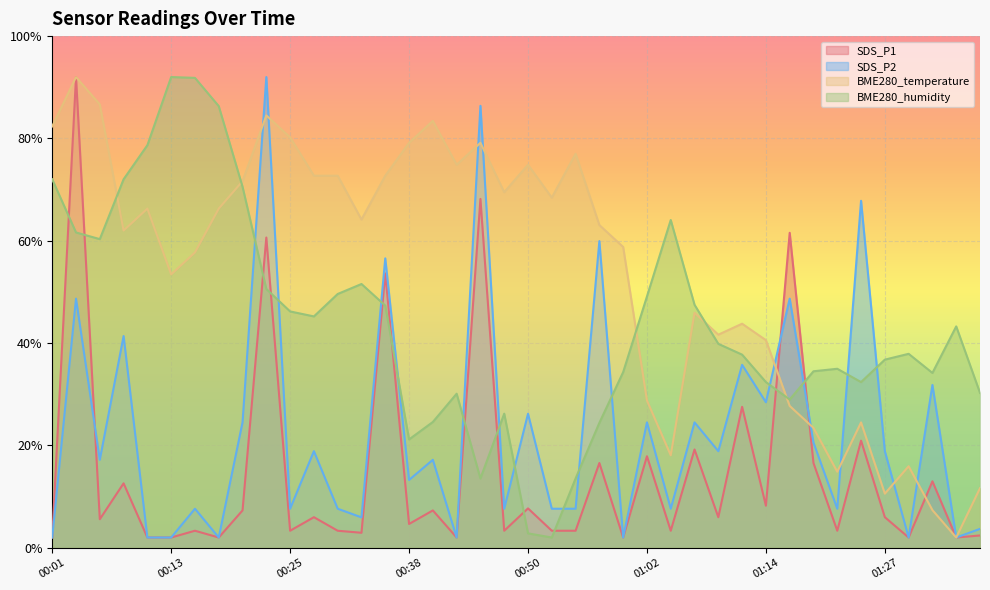

The BME280_humidity series shows 72.0 at 00:01. True or false?

True